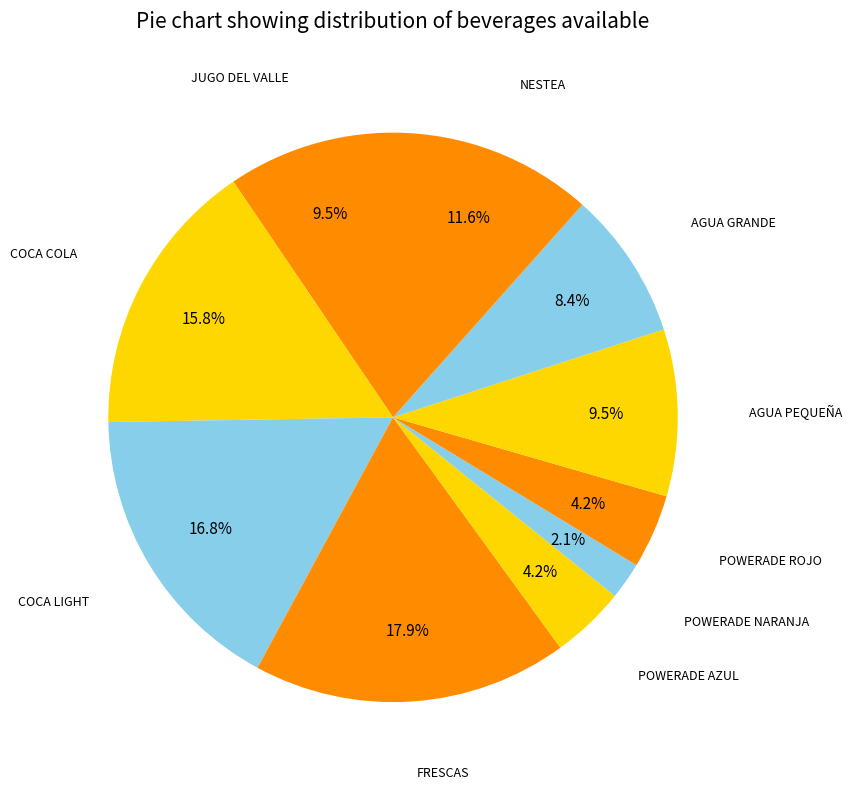

How many slices are in this pie chart?

10